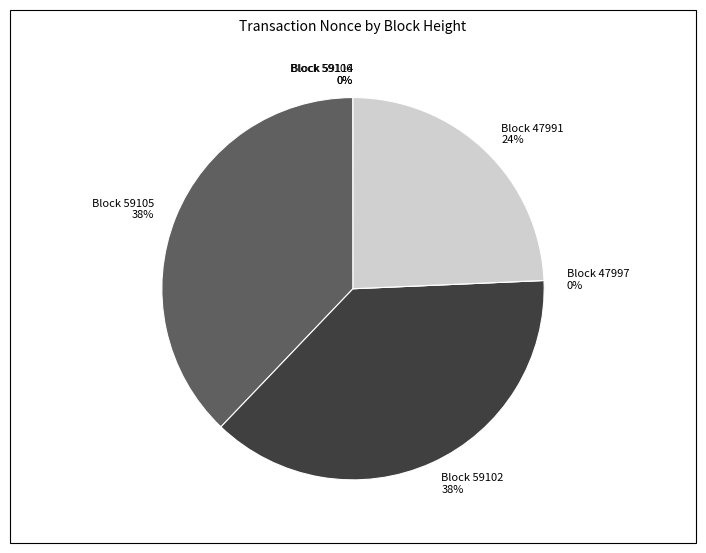

How many slices are in this pie chart?

6